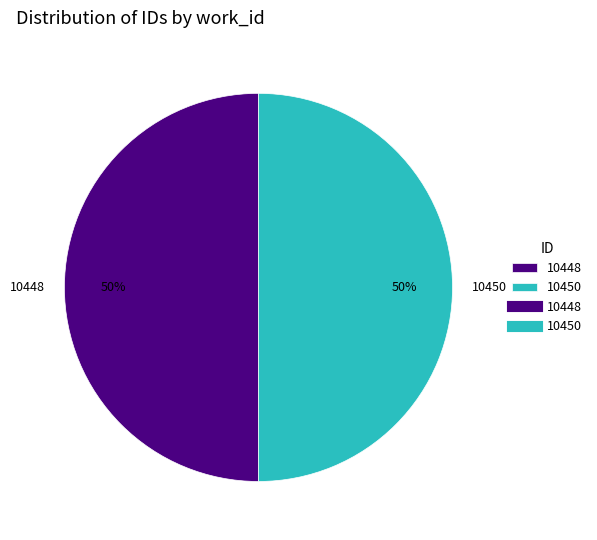

Is it true that 10448 is 50% of the pie?

True